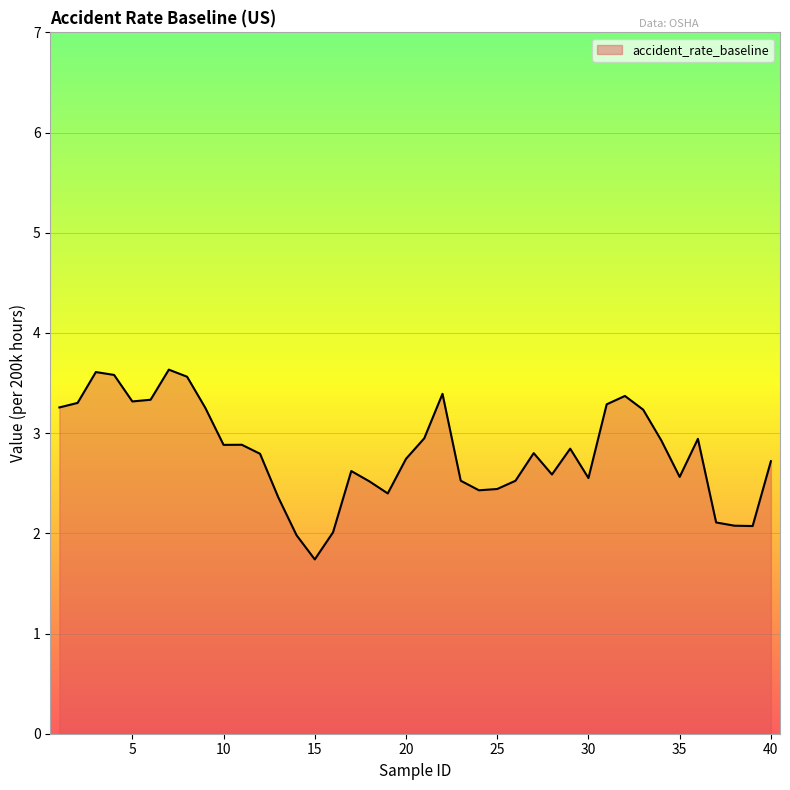

What is the difference between the maximum and minimum values?

1.9